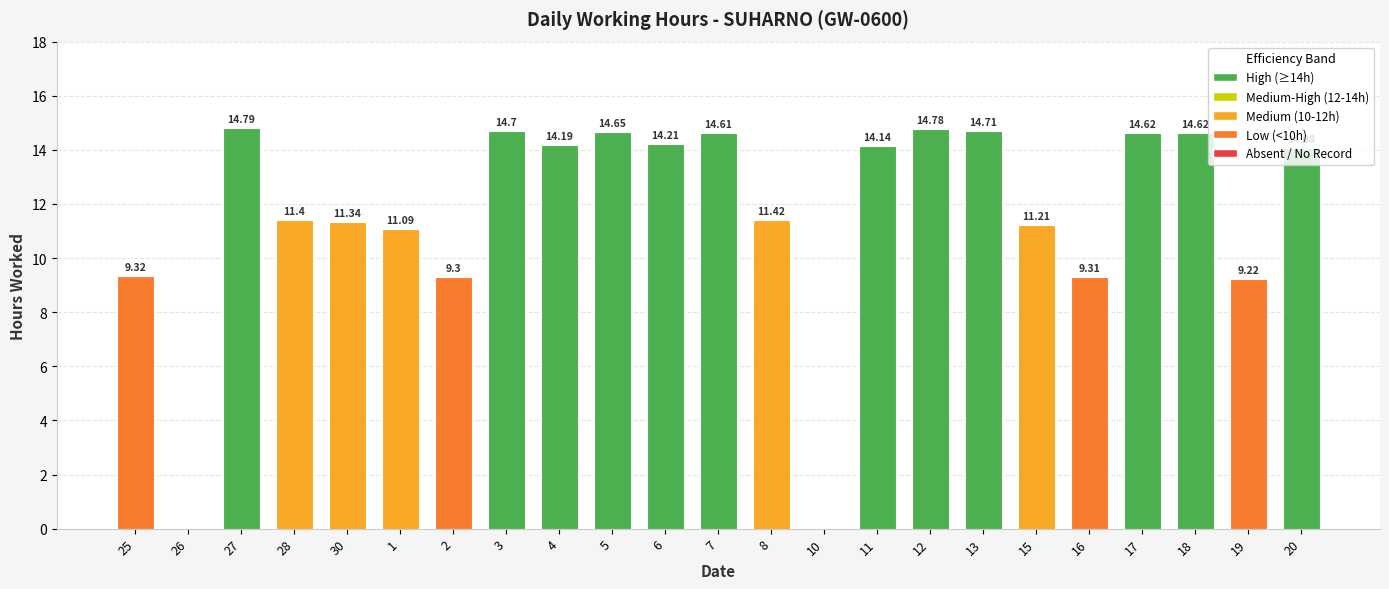

What is the average value?

11.6